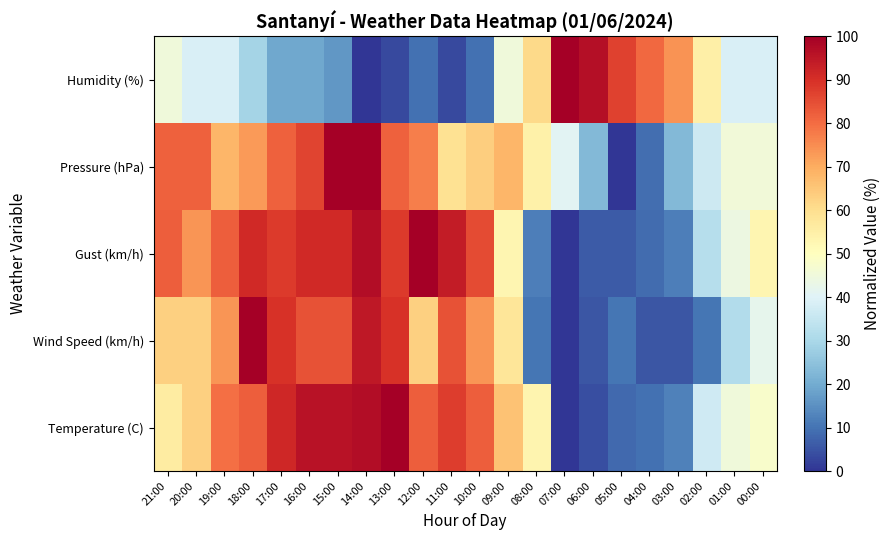

Which series changed the most between 19:00 and 09:00?

Gust (km/h)